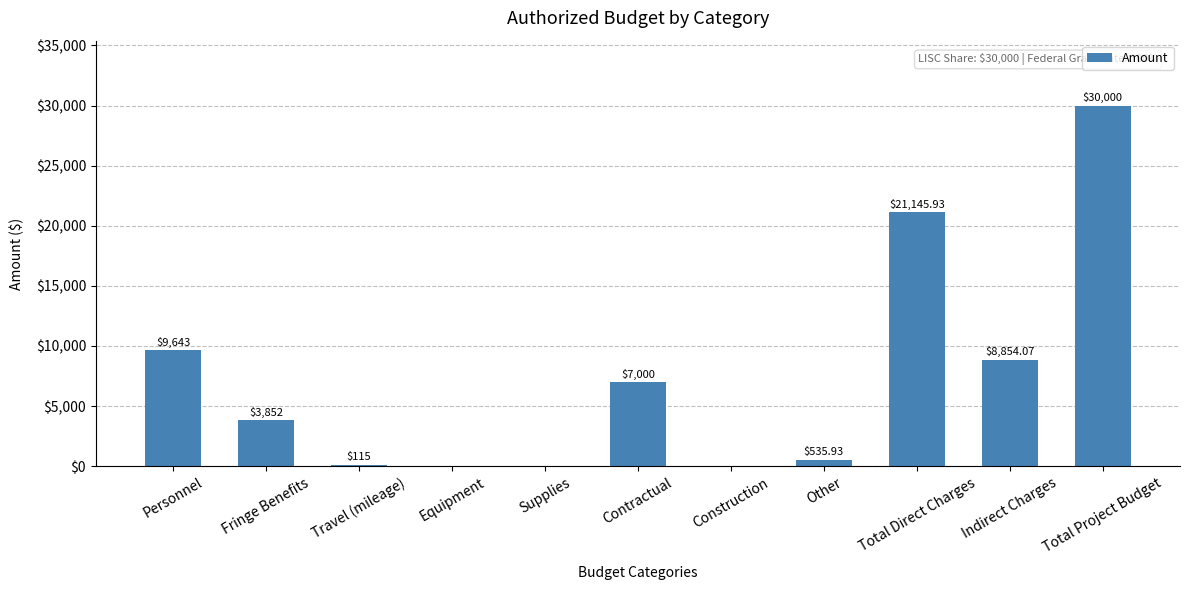

Where does the data first go above 3852?

Personnel